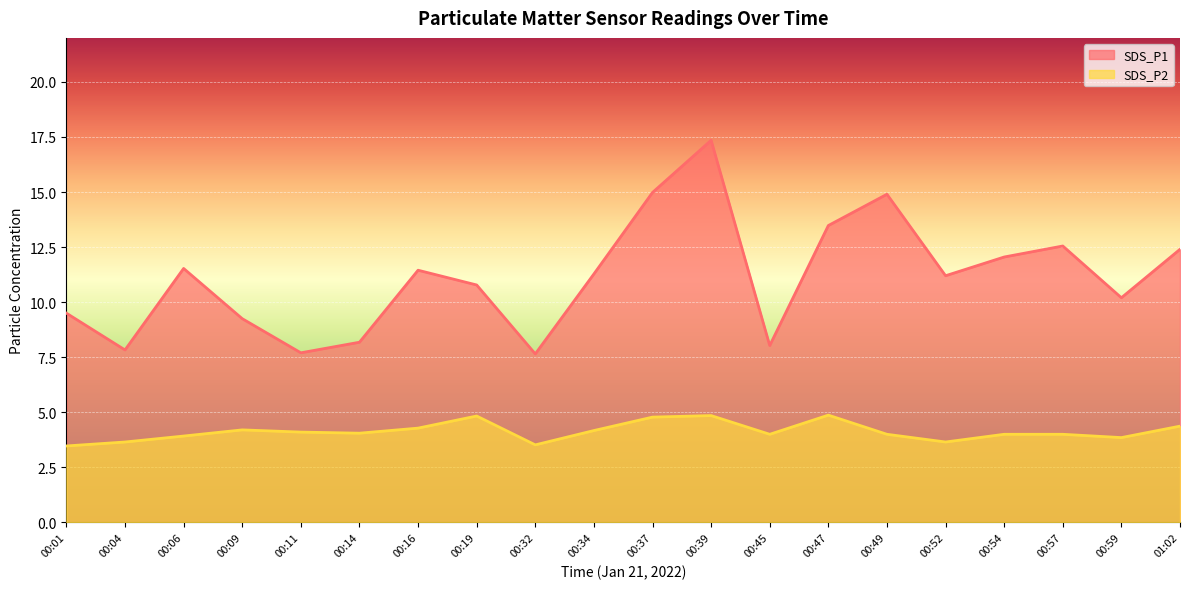

At which label does SDS_P1 reach its peak?

00:39